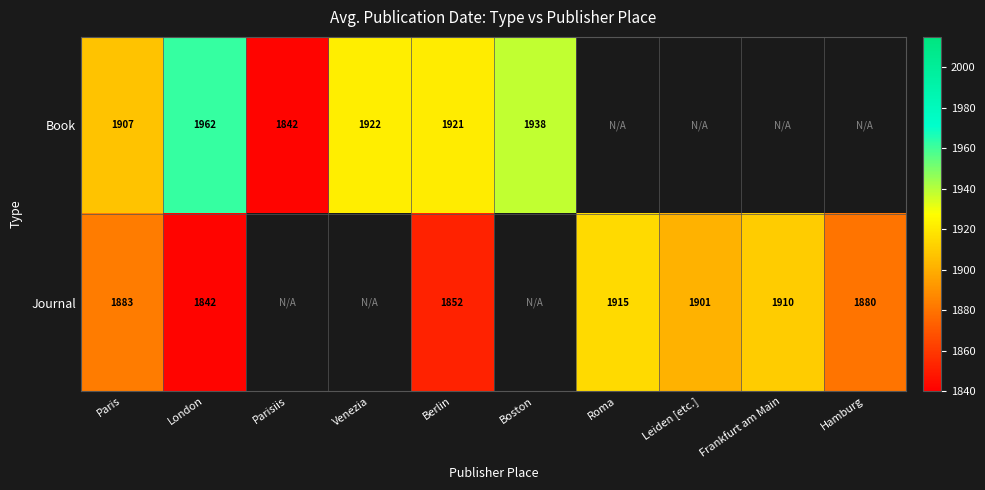

What is the total value across all series at Berlin?

3773